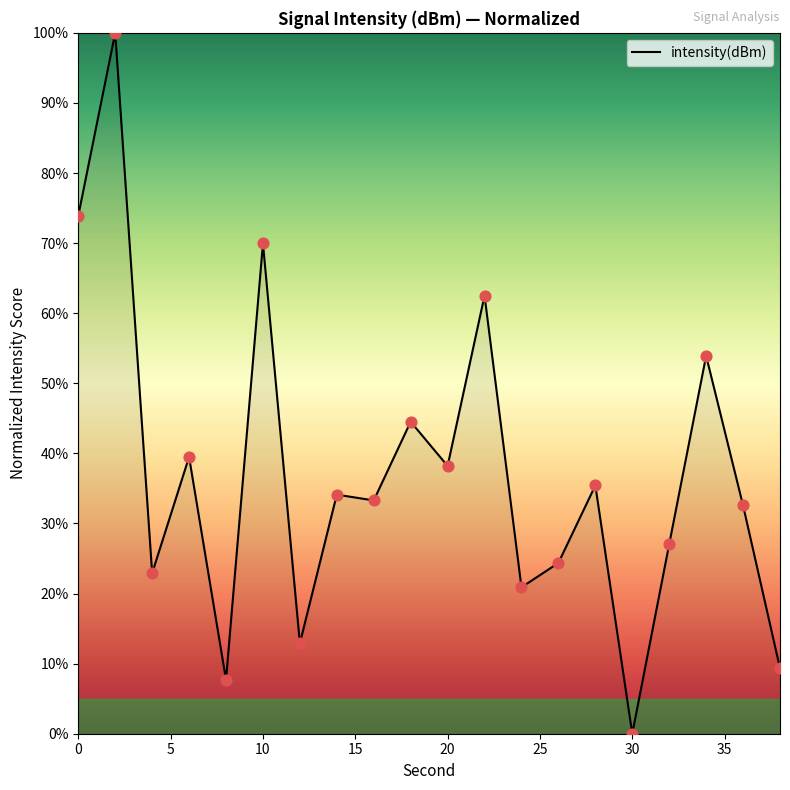

What is the difference between the maximum and minimum values?

100.0